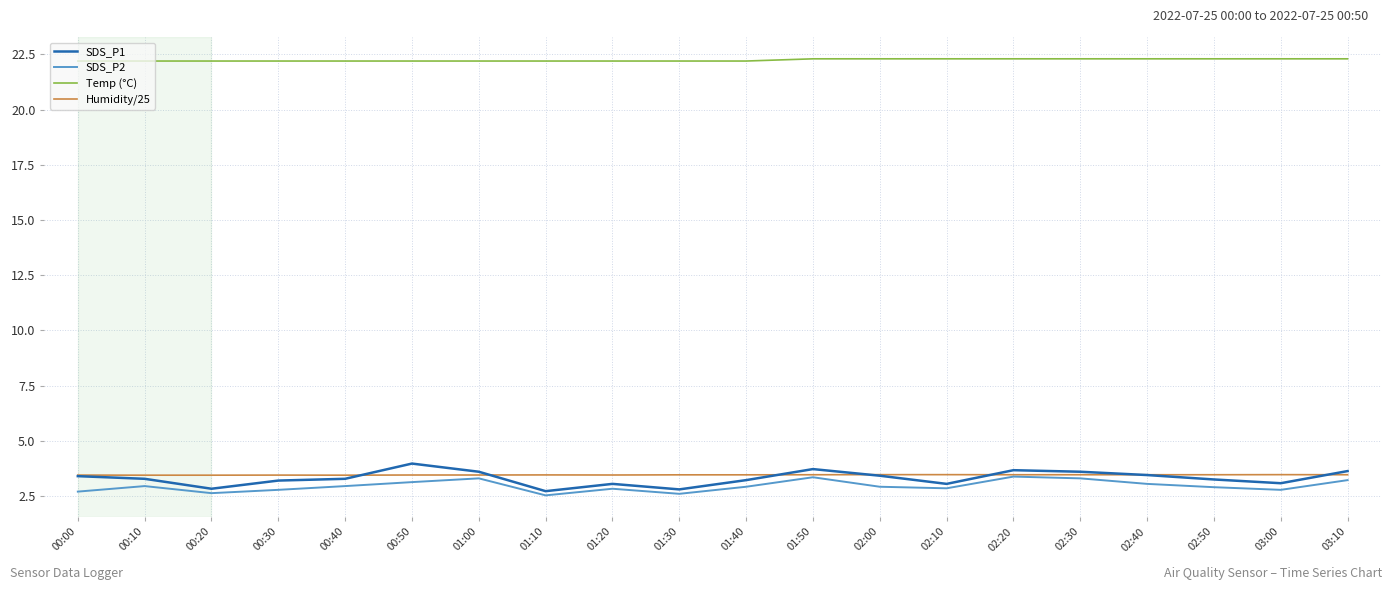

True or false: SDS_P1 and Temp (°C) intersect in this chart.

False